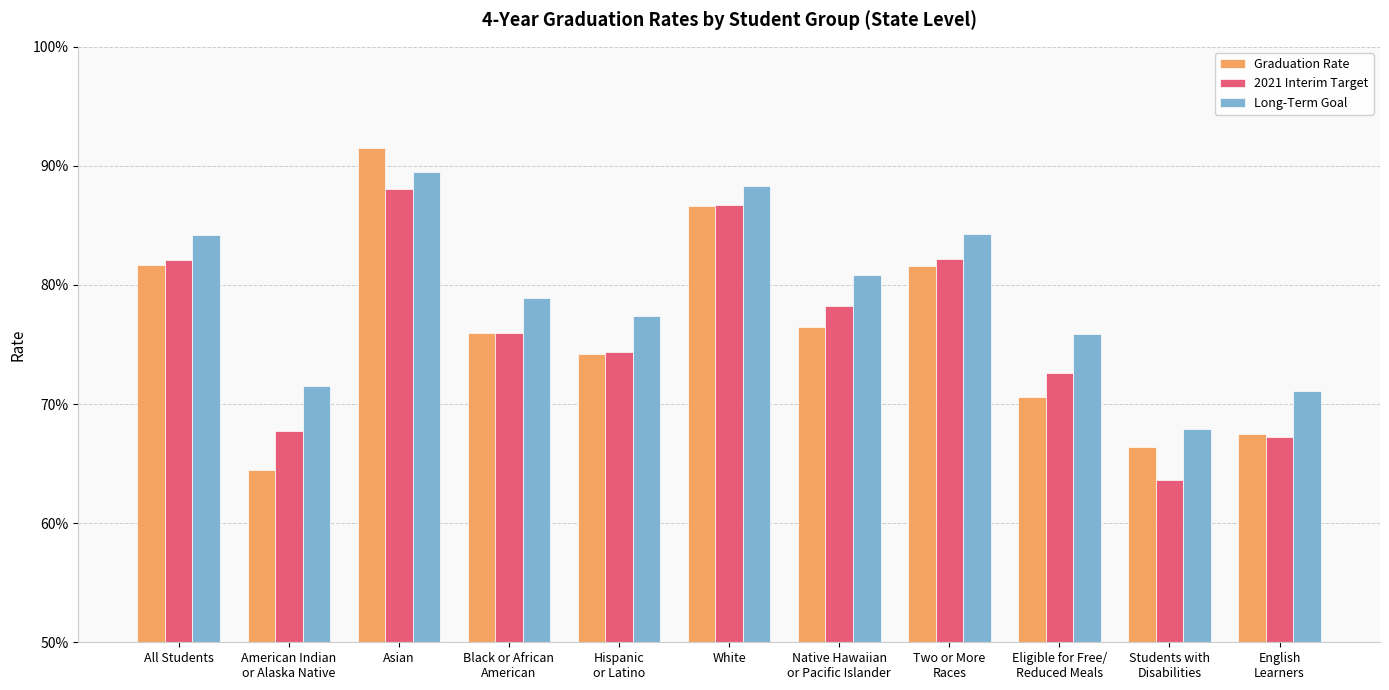

True or false: 2021 Interim Target has a value of 0.2 at Asian.

False